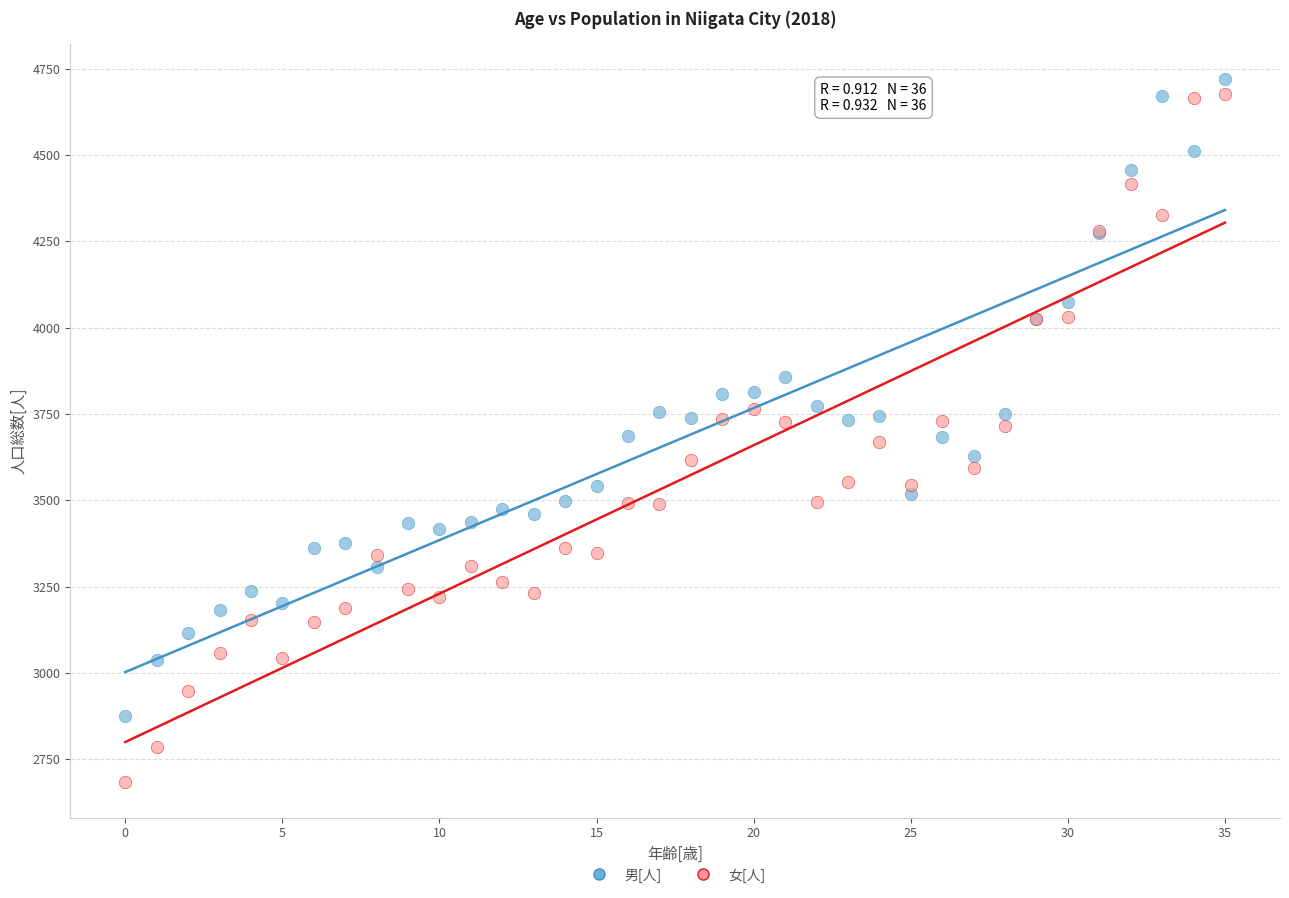

Which series reaches the minimum Y coordinate?

女[人]